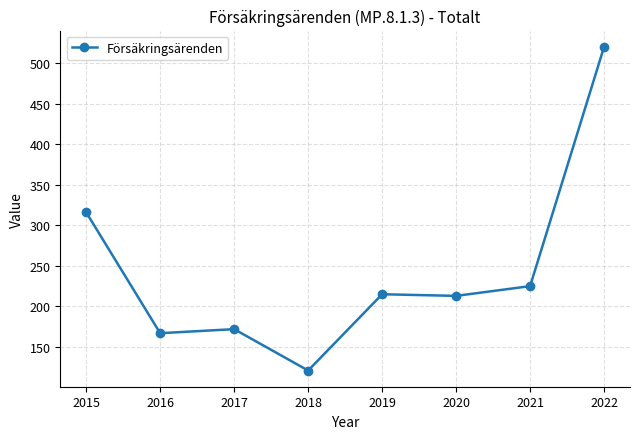

What is the minimum value shown in the chart?

121